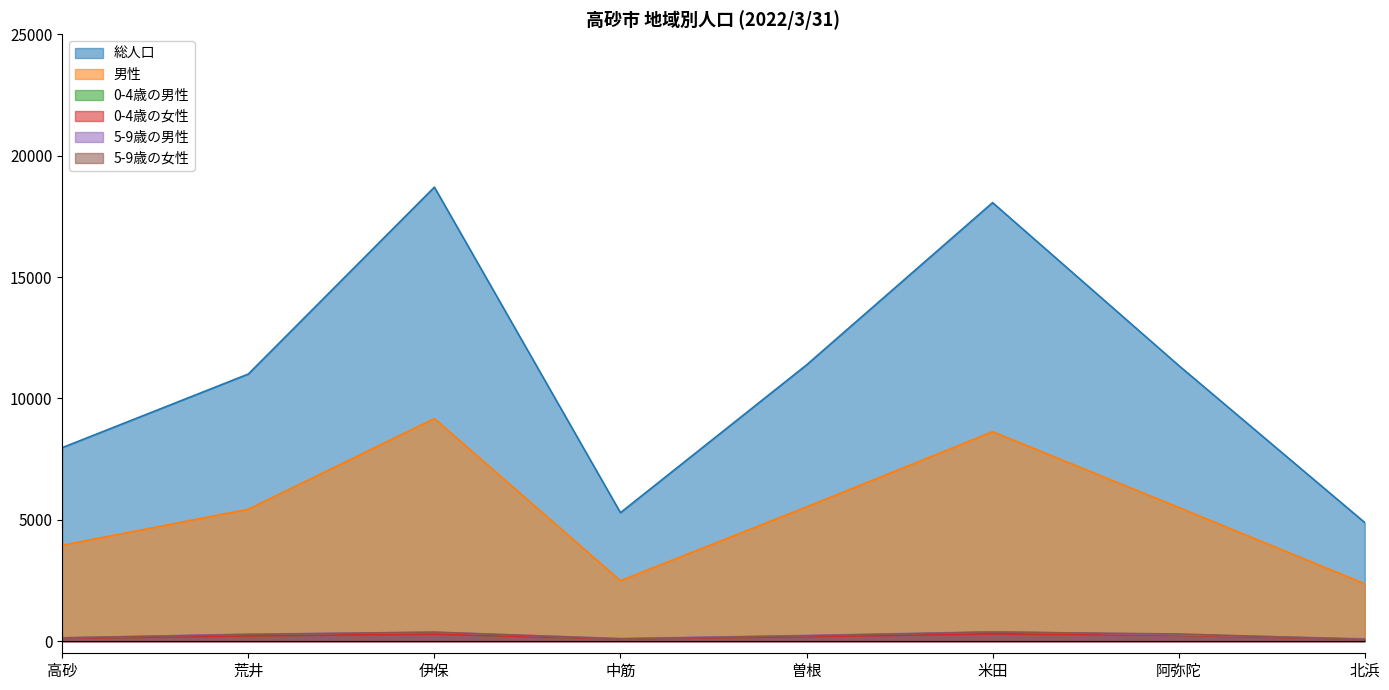

How many lines are shown in the chart?

6